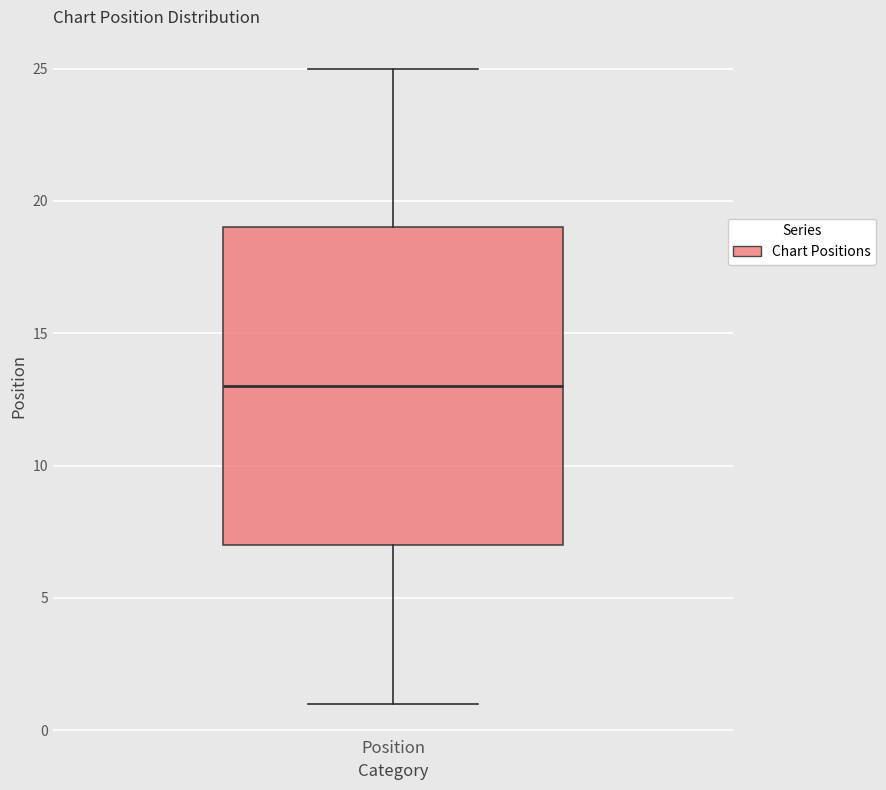

Where does the lower whisker of the box for Position end on the y-axis? The values are not printed on the chart, so give them approximately, as read against the axis.

1